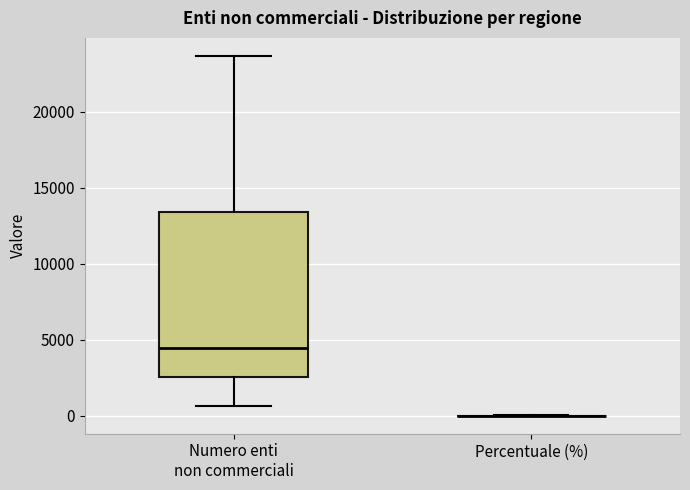

Where is the upper edge of the box for Numero enti non commerciali on the y-axis? The values are not printed on the chart, so give them approximately, as read against the axis.

13500